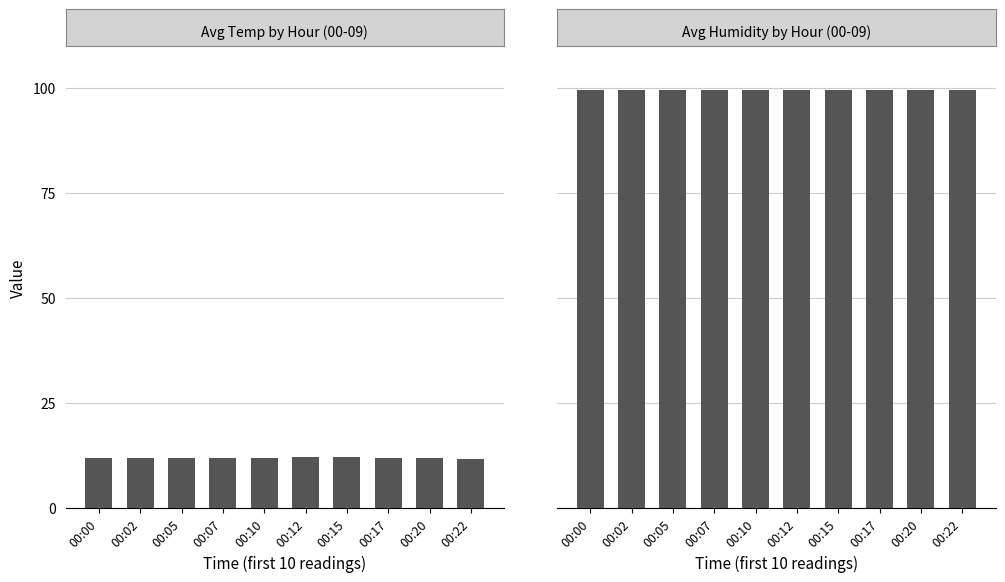

What is the smallest value displayed?

11.8